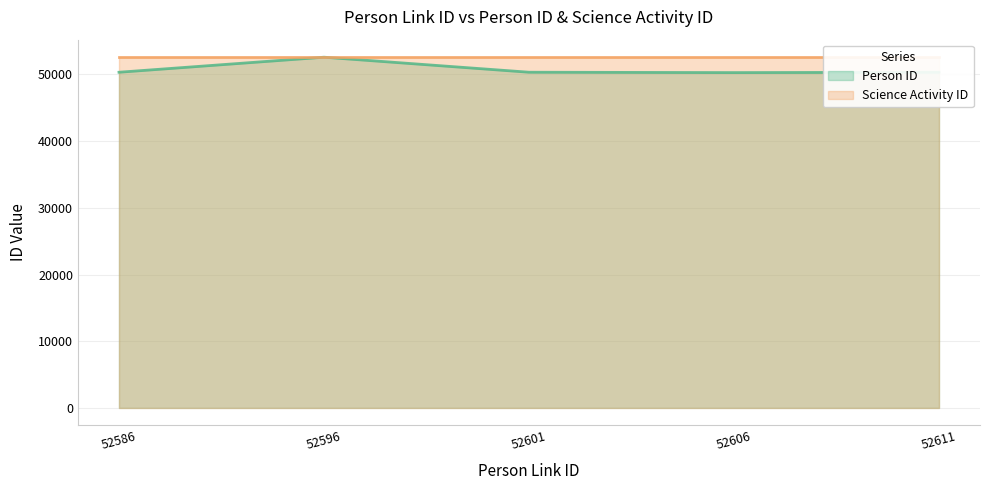

What is the difference between the values at 52601 and 52596?

2254